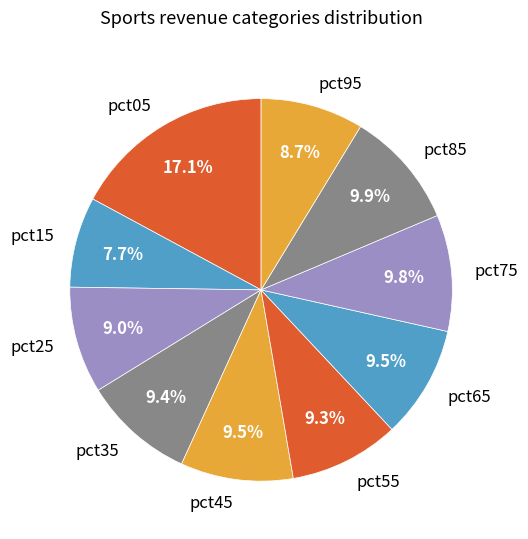

What is the largest slice in the pie chart?

pct05